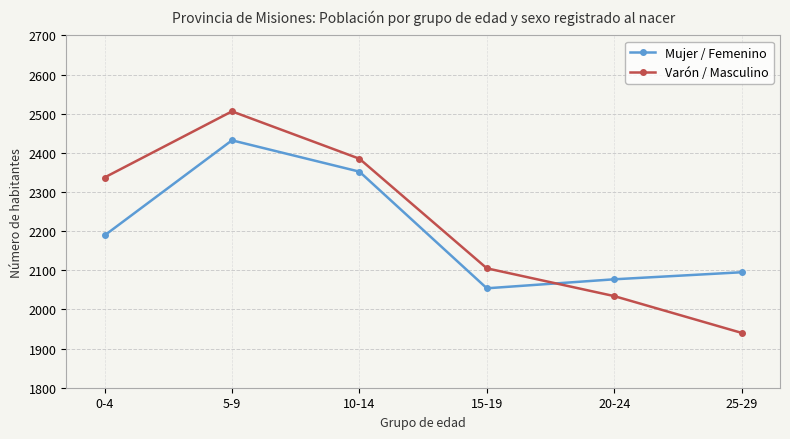

What is the label of the 1st point from the left?

0-4